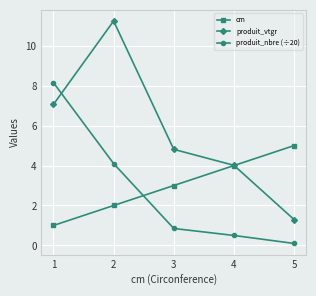

True or false: cm and produit_vtgr cross at least once.

True